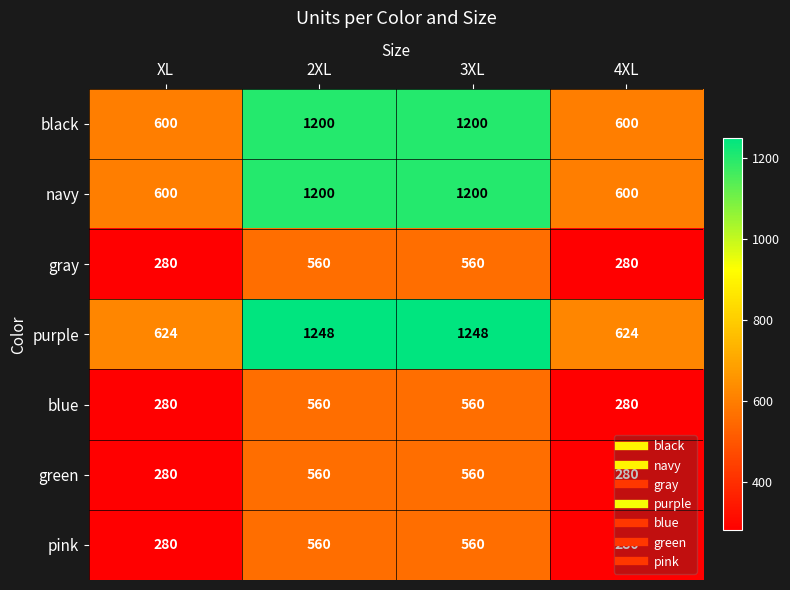

Read the navy value at 3XL, to the nearest 100.

1200